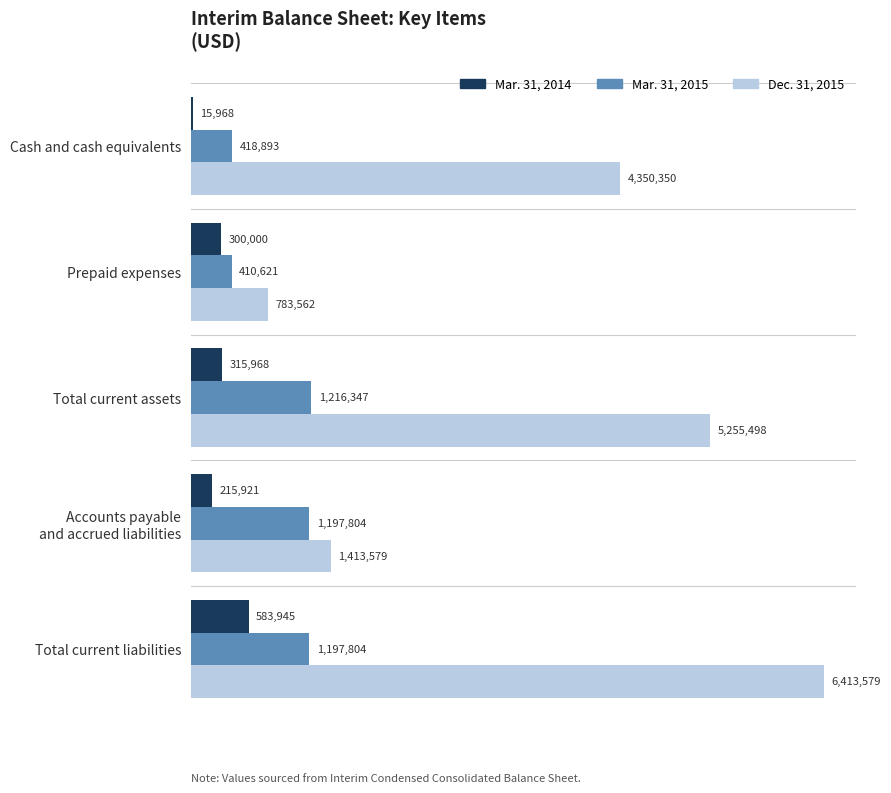

How many values in the Mar. 31, 2014 series are below 300000?

2